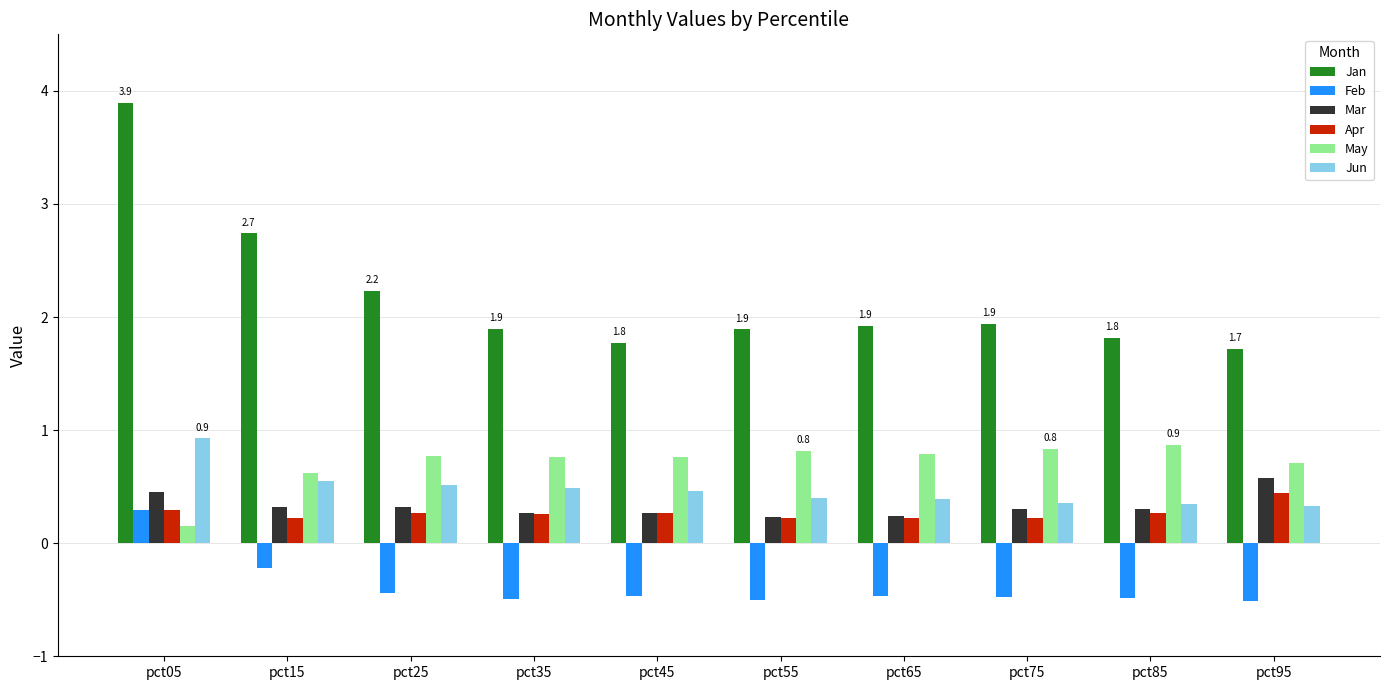

What is the greatest value displayed?

3.9